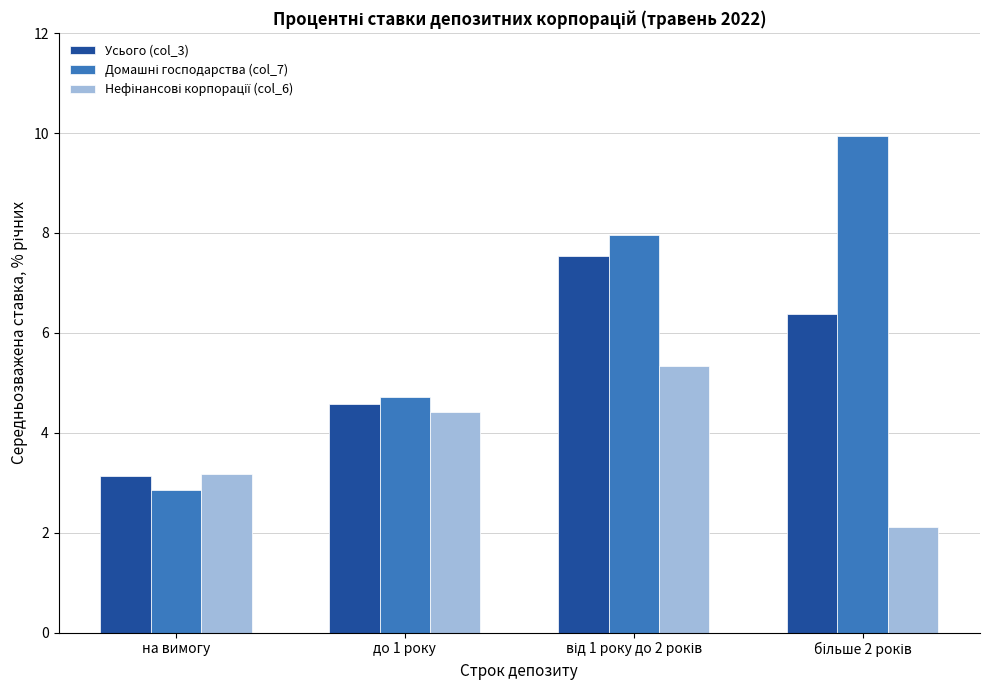

The Усього (col_3) series shows 7.1 at до 1 року. True or false?

False